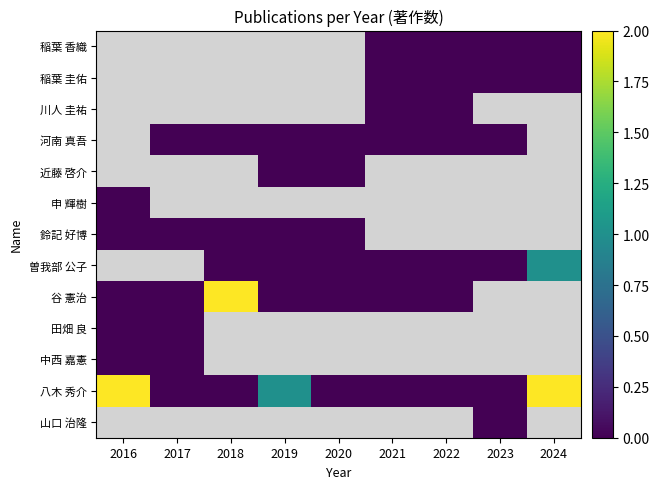

Rank the categories by 川人 圭祐 value from highest to lowest.

2016, 2017, 2018, 2019, 2020, 2021, 2022, 2023, 2024